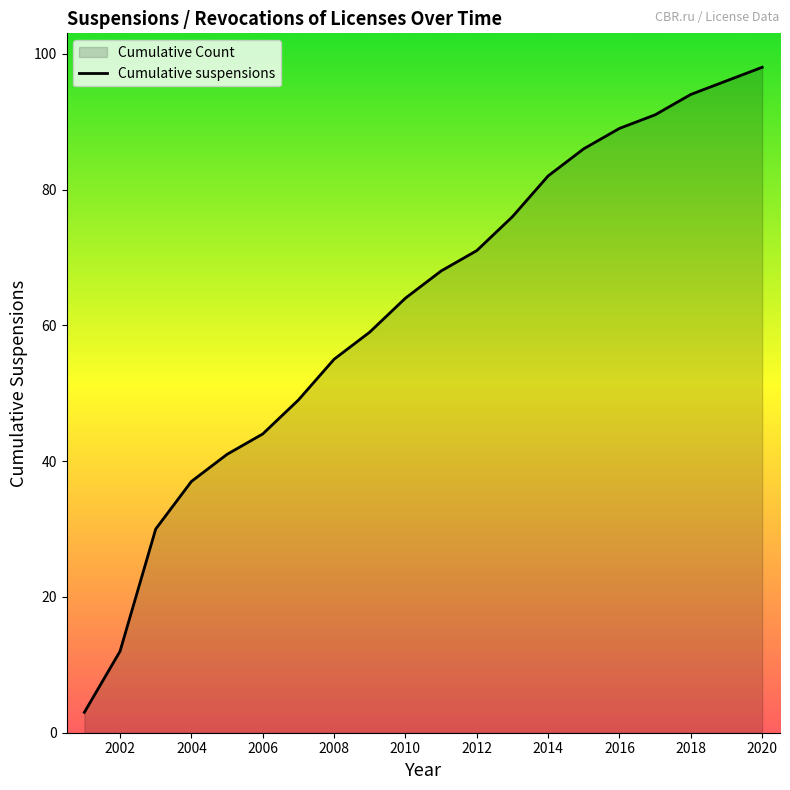

What is the ratio of the value at 2008 to the value at 2016?

0.6